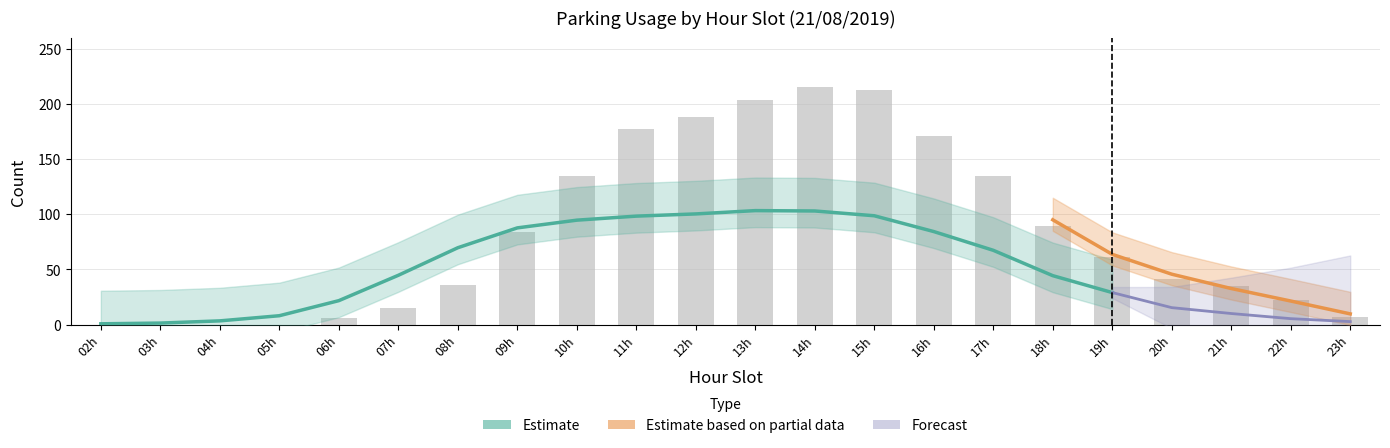

Rank the categories by value from lowest to highest.

02h, 03h, 04h, 05h, 06h, 23h, 07h, 22h, 21h, 08h, 20h, 19h, 09h, 18h, 10h, 17h, 16h, 11h, 12h, 13h, 15h, 14h